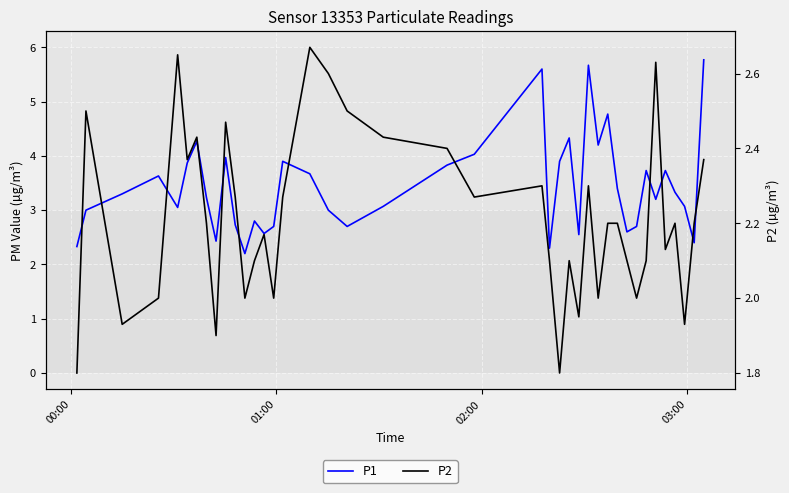

How many data points in P1 are above 3?

25